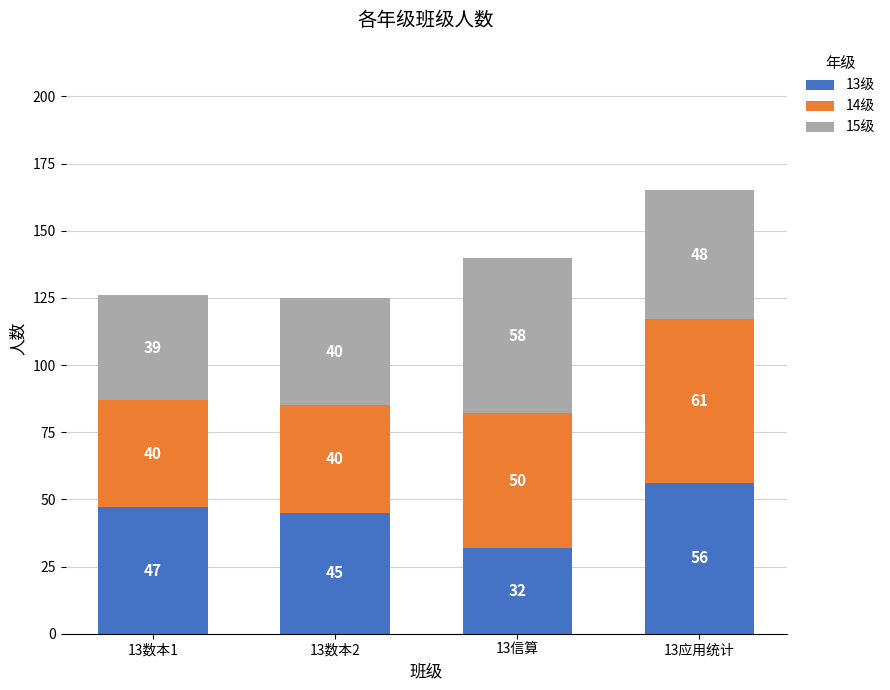

Which category has the highest value in the 13级 series?

13应用统计